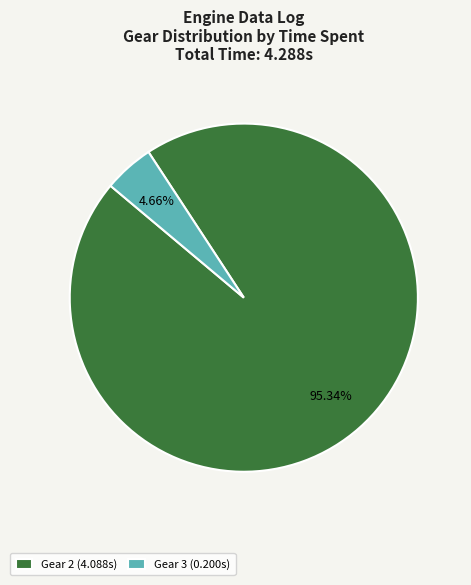

Which slice is the largest?

Gear 2